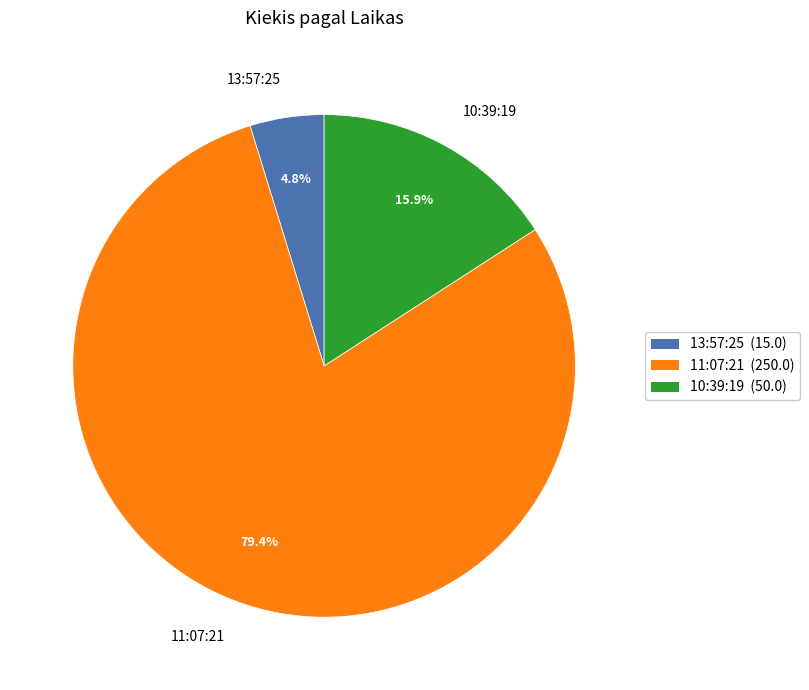

To the nearest percent, what is the difference between the 11:07:21 and 13:57:25 slice percentages?

75%